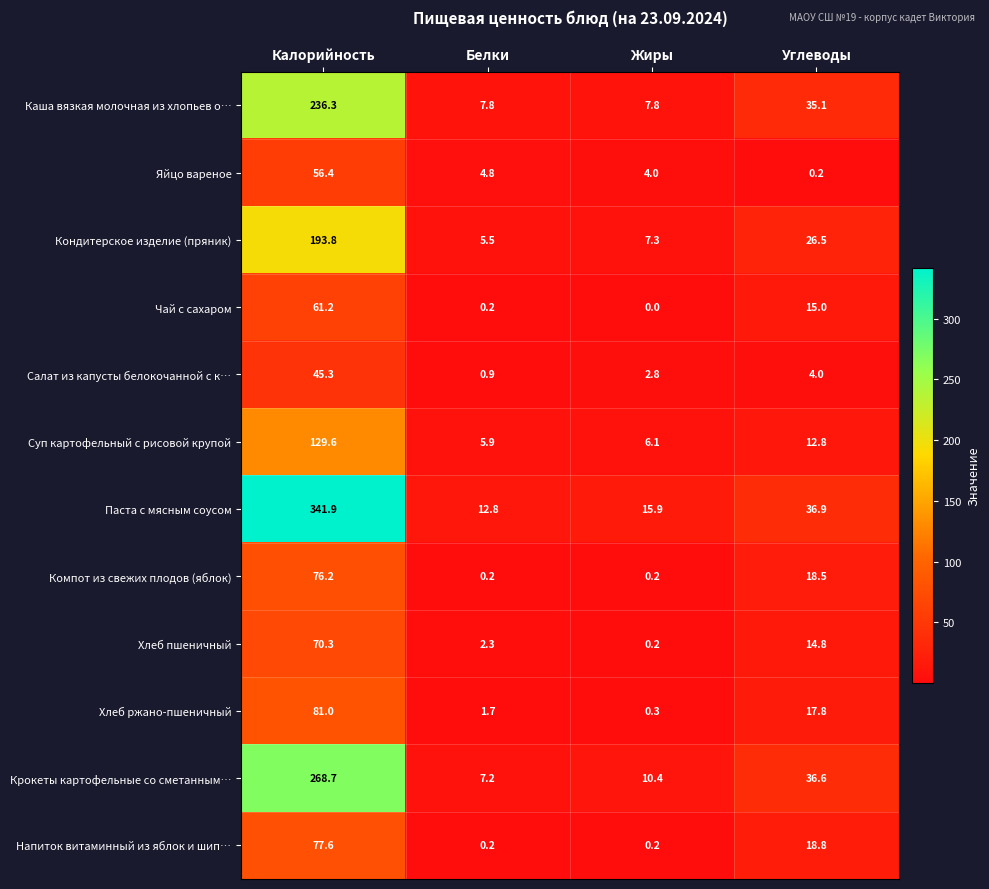

Which category has the lowest value across all series?

Жиры